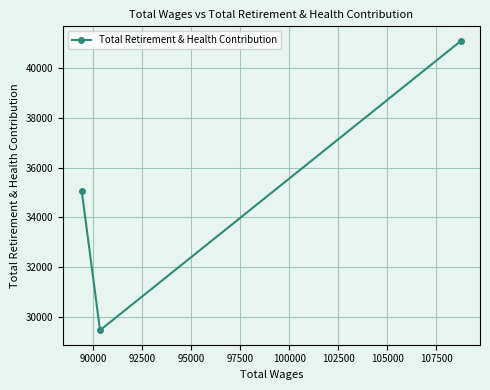

What is the difference between the maximum and second lowest values?

6022